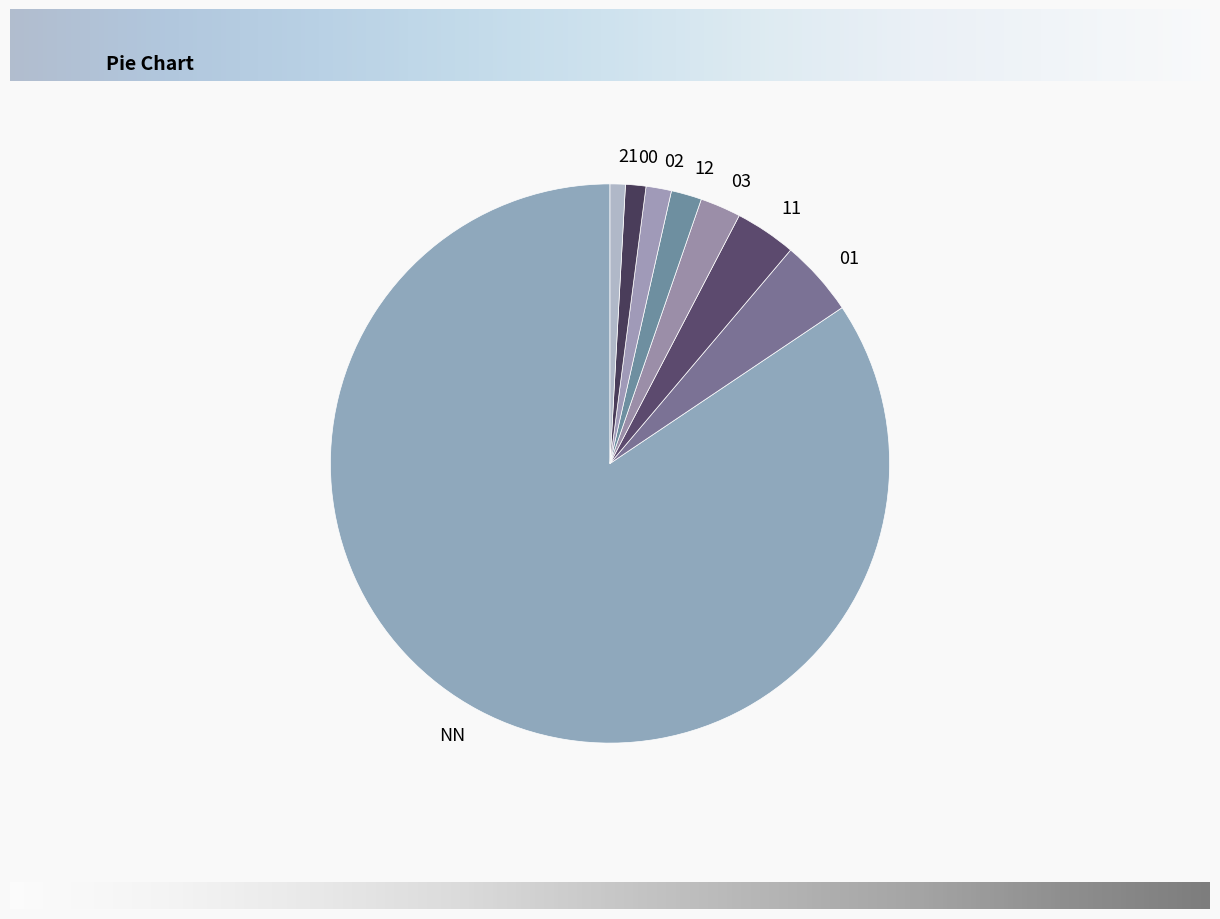

What is the largest slice in the pie chart?

NN